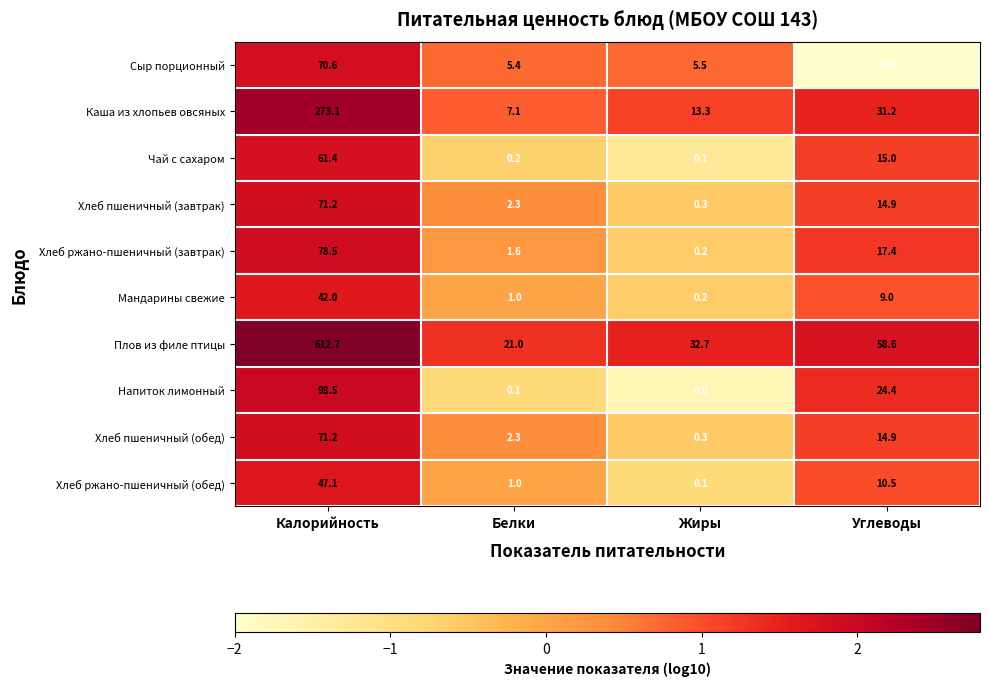

True or false: Хлеб ржано-пшеничный (обед) has a value of 1.0 at Белки.

True